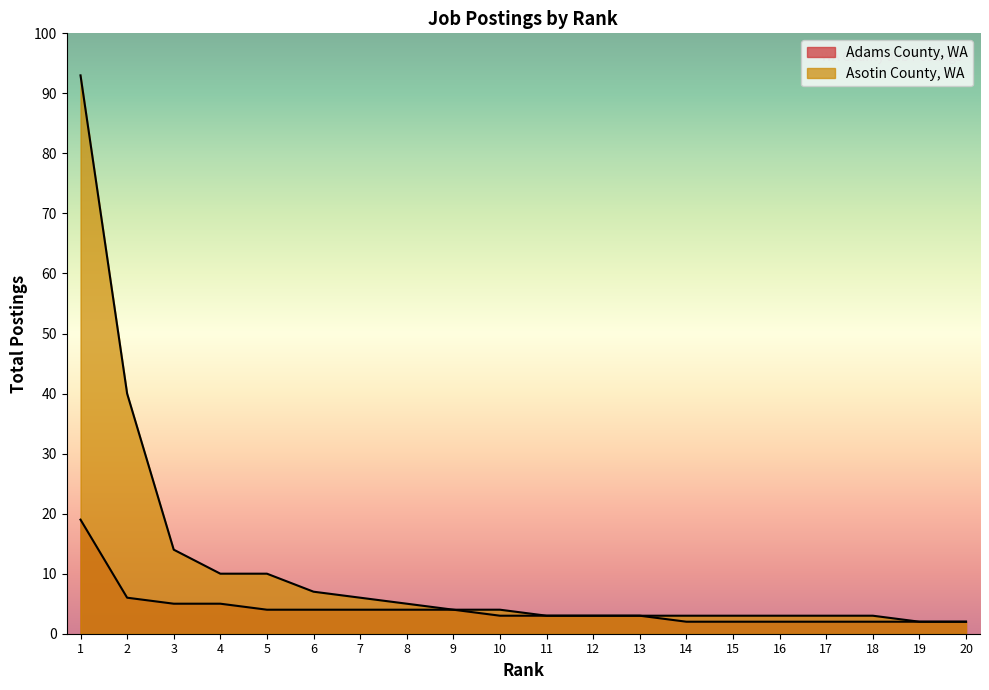

The value of Adams County, WA at 9 is 5. True or false?

False